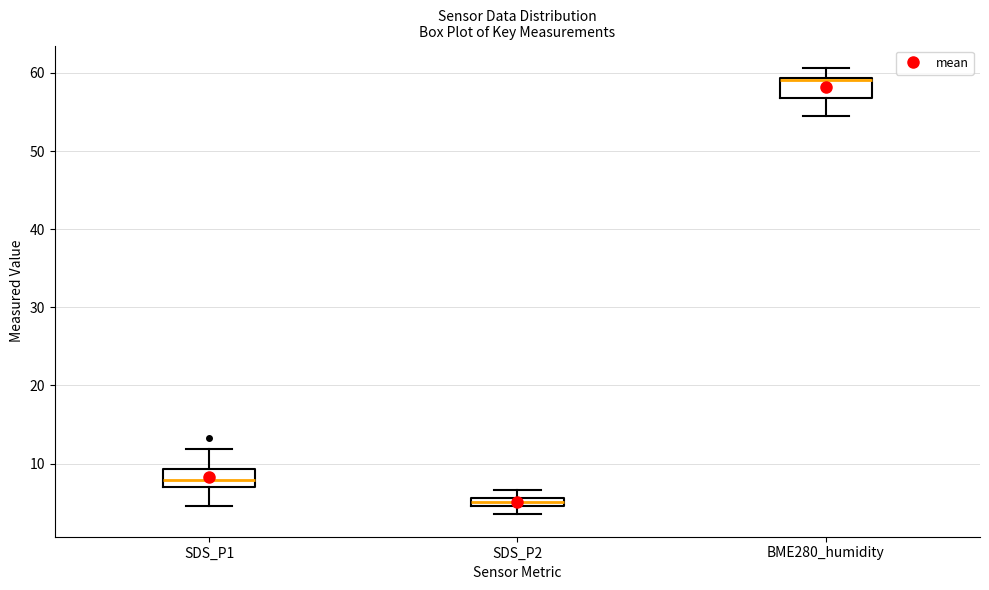

Where does the lower whisker of the box for SDS_P2 end on the y-axis? The values are not printed on the chart, so give them approximately, as read against the axis.

4